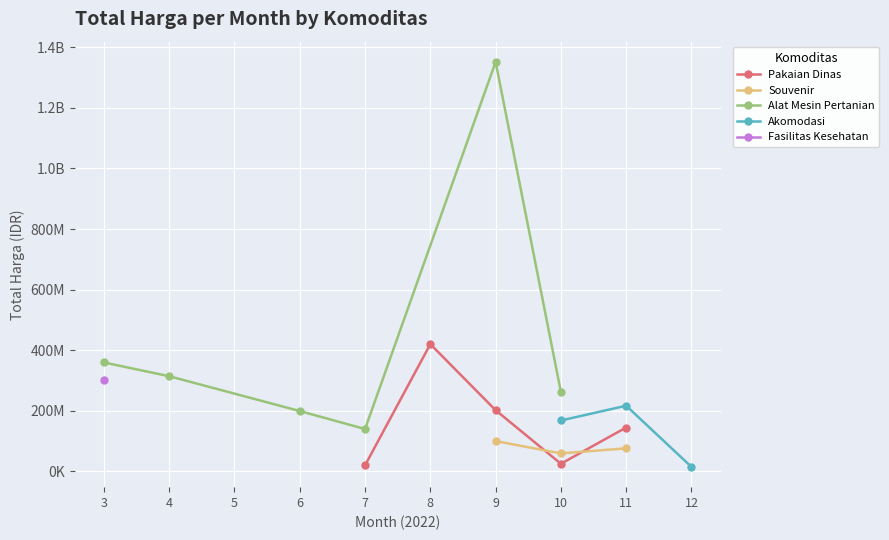

True or false: Pakaian Dinas has a value of 60493748 at 2022-07.

False